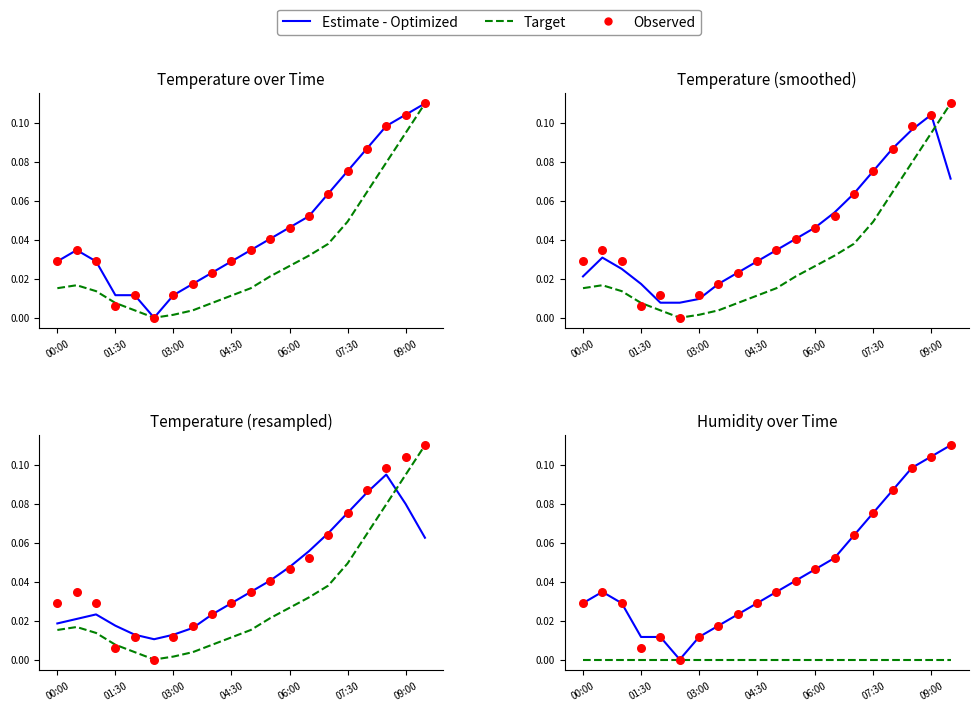

At how many categories does at least one series exceed 0?

19